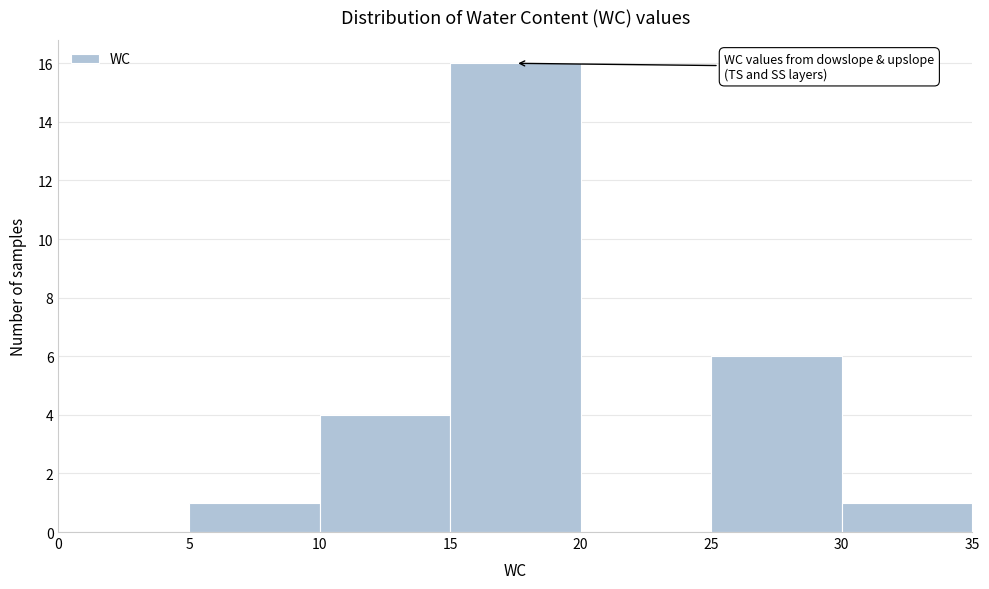

What is the height of the bar covering 10 to 15 on the x-axis? The values are not printed on the chart, so give them approximately, as read against the axis.

4